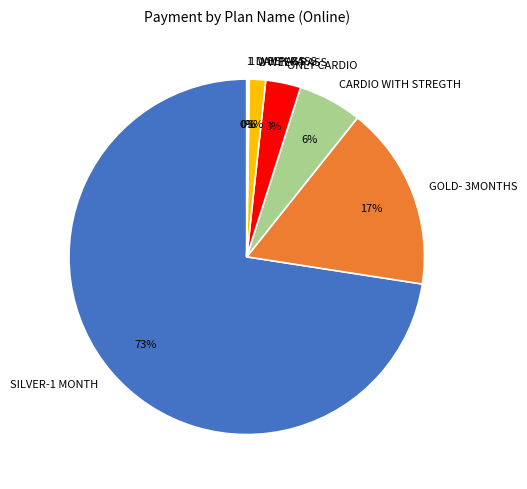

What is the largest slice in the pie chart?

SILVER-1 MONTH